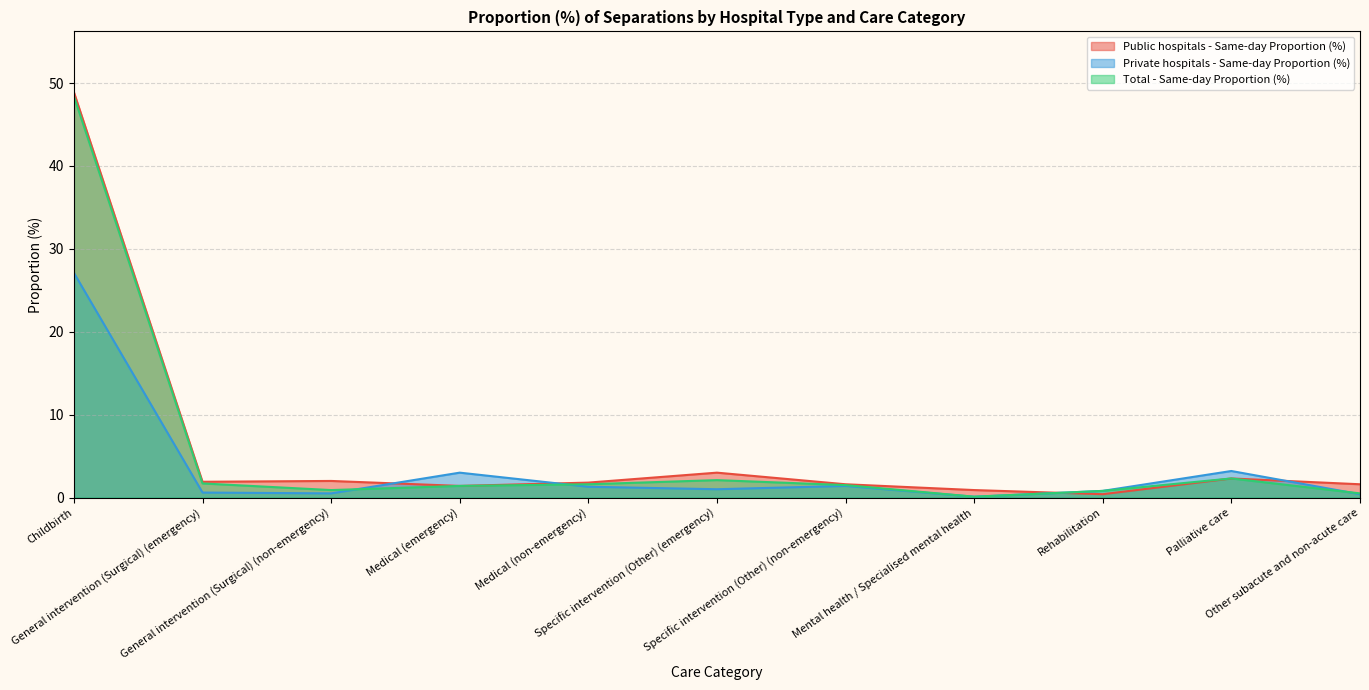

At which category does the chart reach its minimum across all series?

Mental health / Specialised mental health